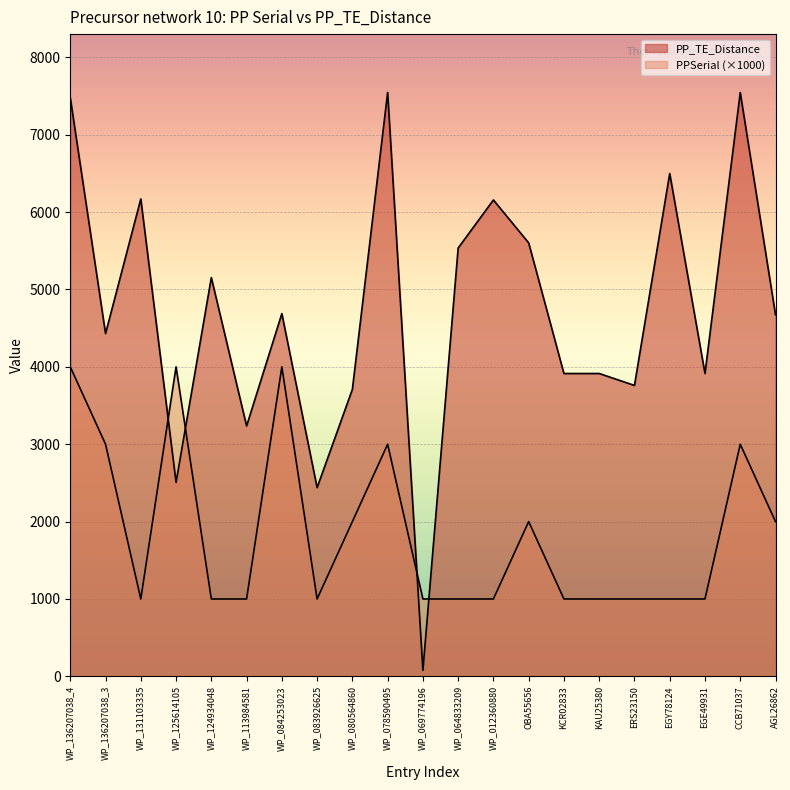

The value of PP_TE_Distance at WP_084253023 is 4688. True or false?

True